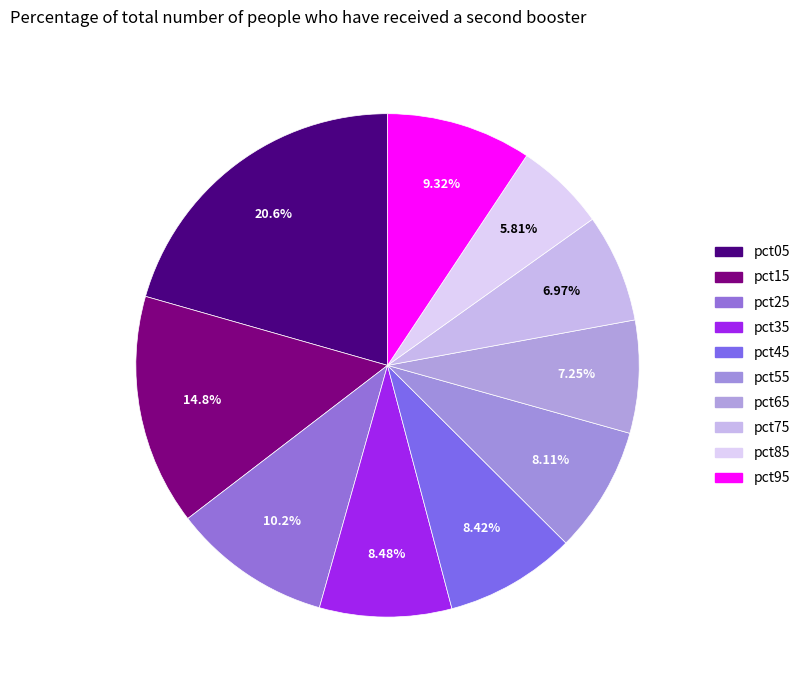

To the nearest percent, what is the combined percentage of pct35 and pct25?

19%